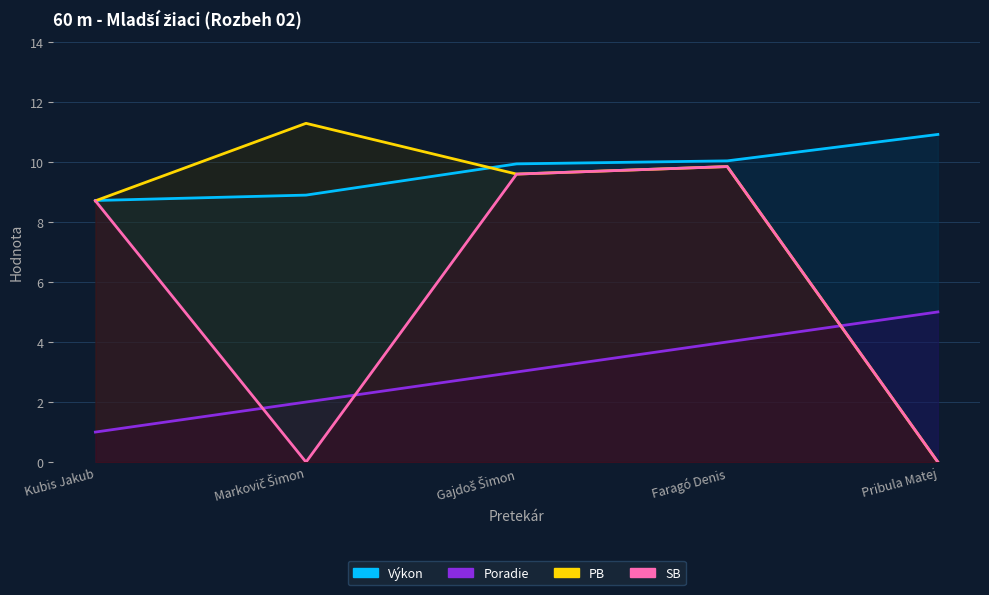

Reading left to right, what are all the values shown in this chart?

Poradie: Kubis Jakub=1.0	Markovič Šimon=2.0	Gajdoš Šimon=3.0	Faragó Denis=4.0	Pribula Matej=5.0
Vykon: Kubis Jakub=8.7	Markovič Šimon=8.9	Gajdoš Šimon=9.9	Faragó Denis=10.0	Pribula Matej=10.9
PB: Kubis Jakub=8.7	Markovič Šimon=11.3	Gajdoš Šimon=9.6	Faragó Denis=9.8	Pribula Matej=0.0
SB: Kubis Jakub=8.7	Markovič Šimon=0.0	Gajdoš Šimon=9.6	Faragó Denis=9.8	Pribula Matej=0.0